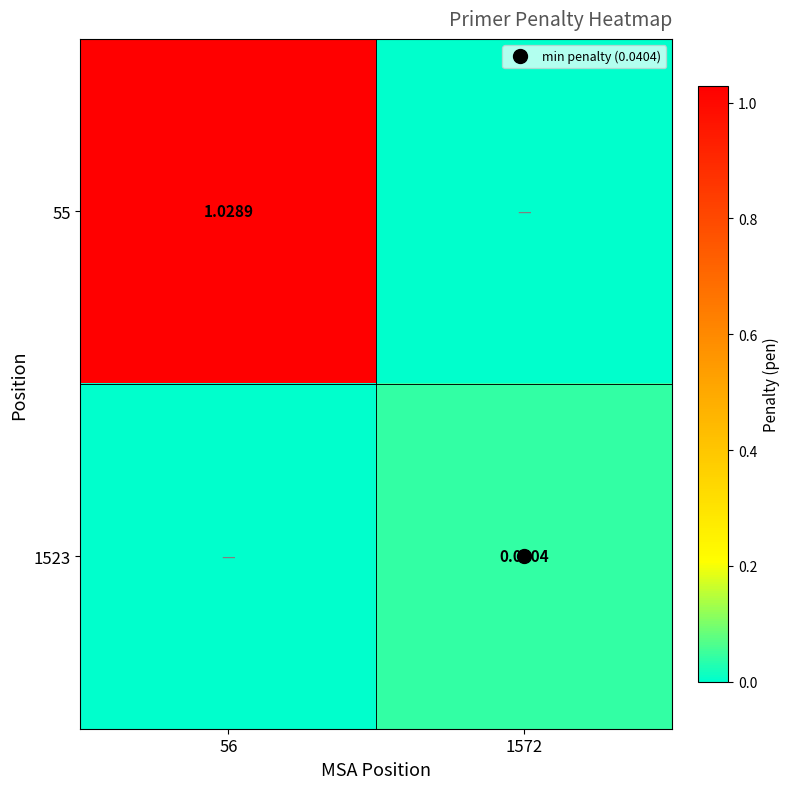

True or false: 1523 has a value of 0.1 at 1572.

False